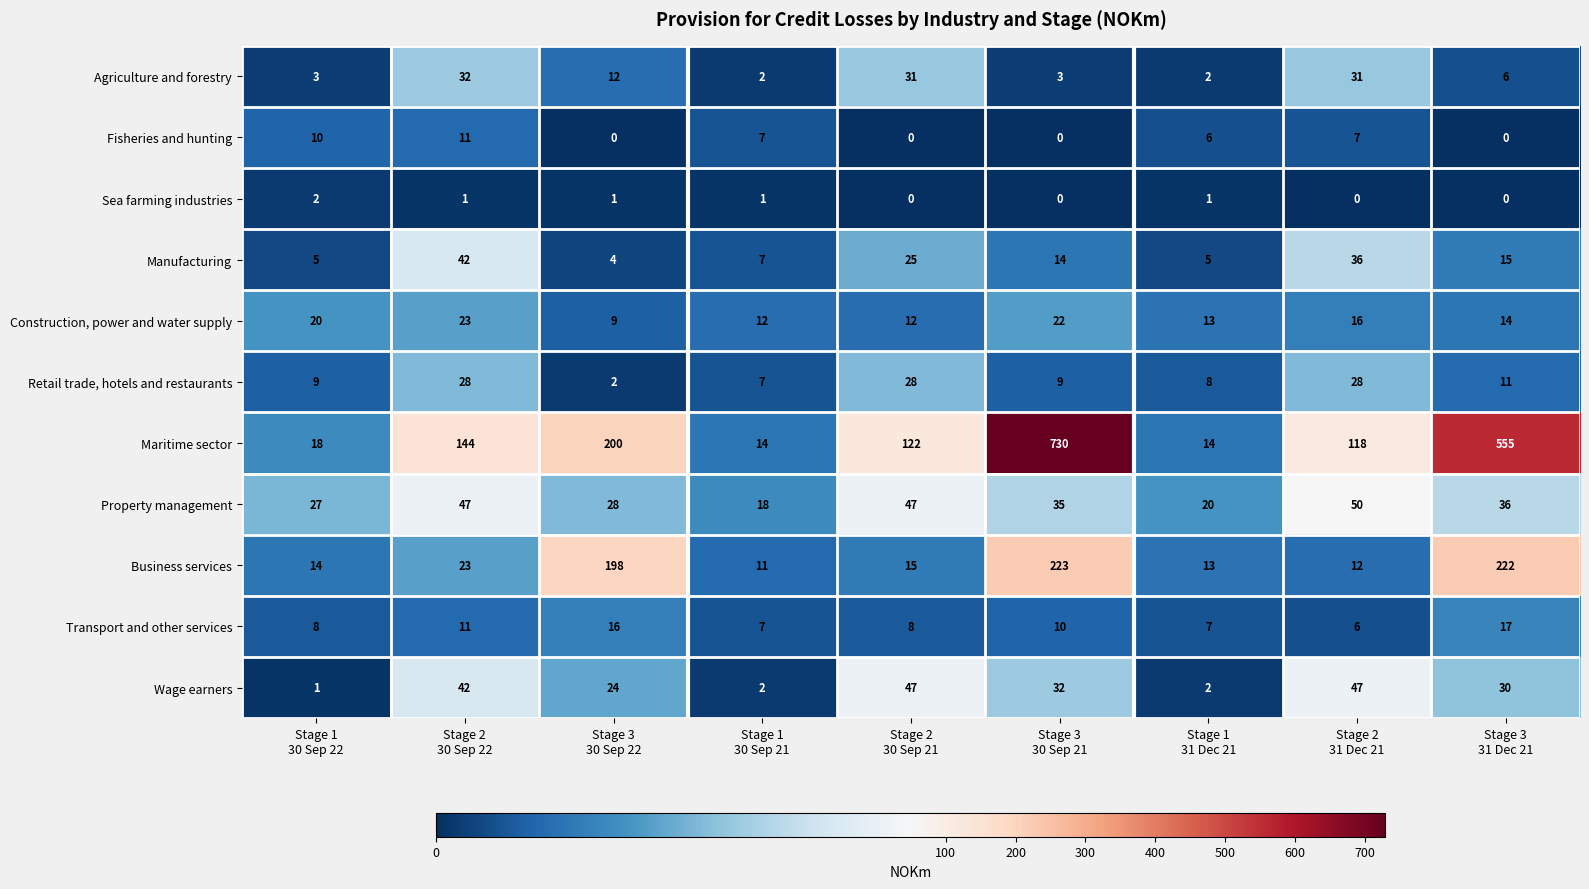

Which series has the largest range (max minus min)?

Maritime sector